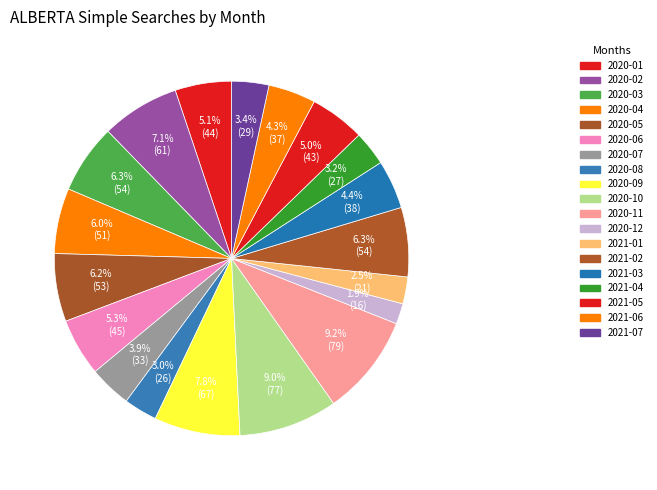

Rank the categories by value from highest to lowest.

2020-11, 2020-10, 2020-09, 2020-02, 2020-03, 2021-02, 2020-05, 2020-04, 2020-06, 2020-01, 2021-05, 2021-03, 2021-06, 2020-07, 2021-07, 2021-04, 2020-08, 2021-01, 2020-12